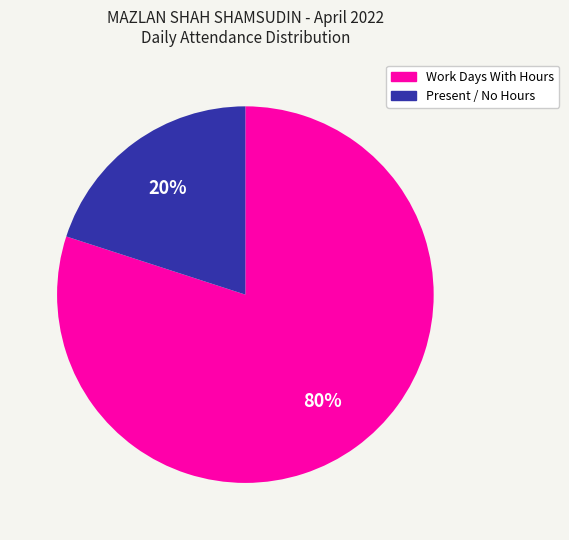

How many slices are in this pie chart?

2